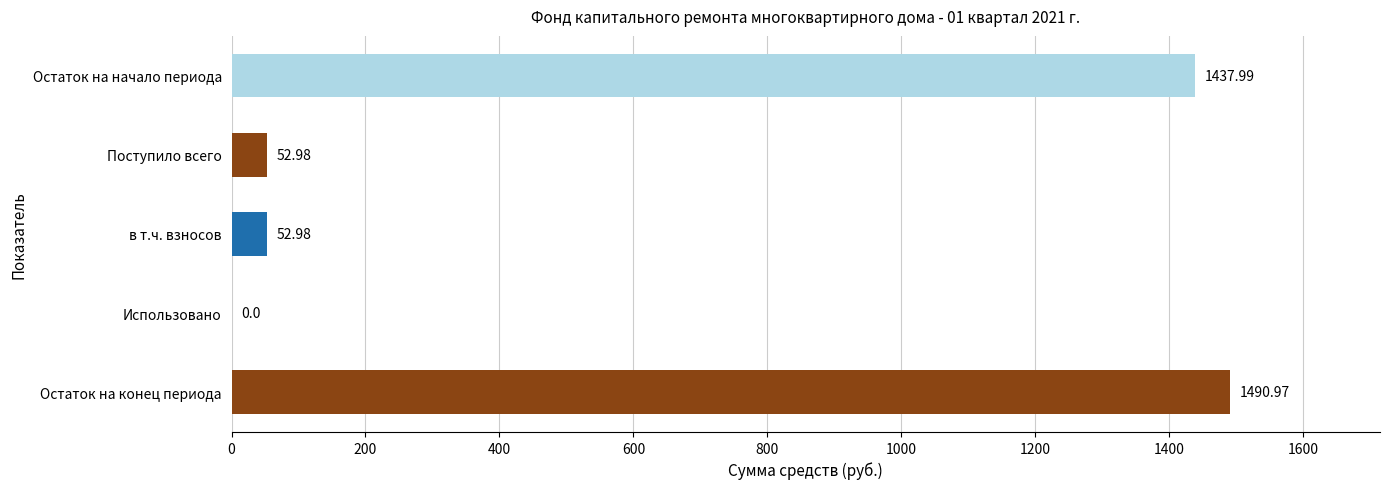

Are the bars grouped side by side (vs. stacked)?

No